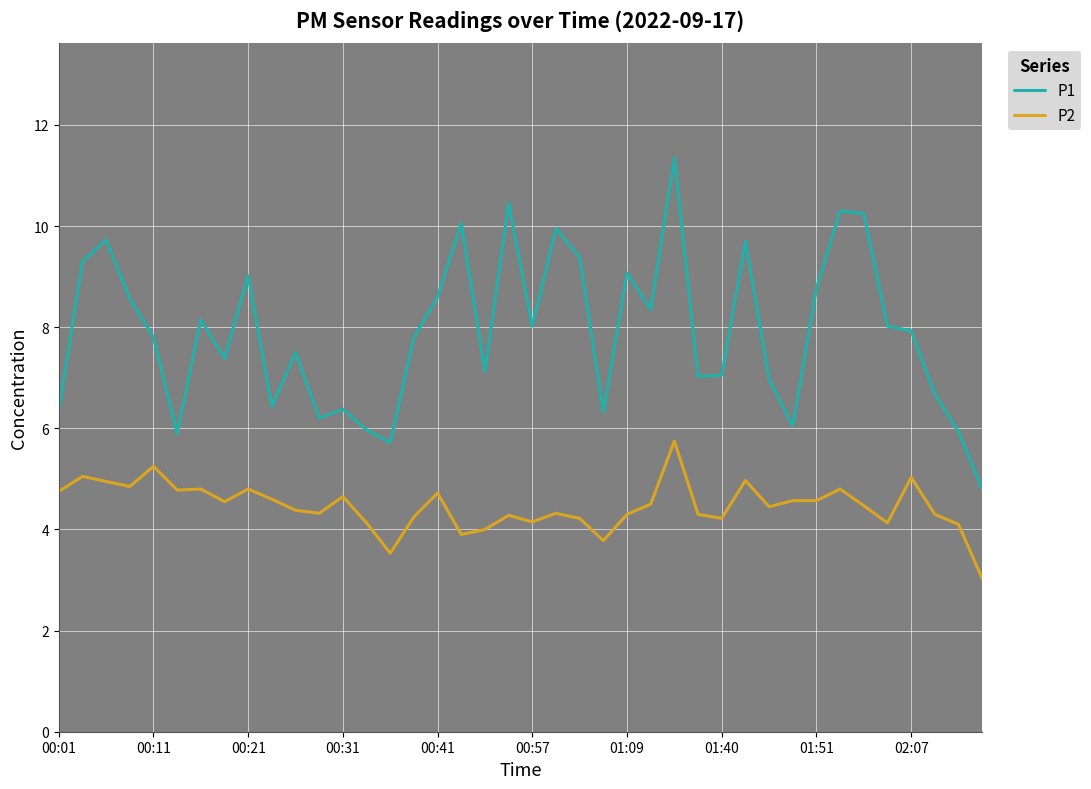

True or false: P2 and P1 intersect in this chart.

False